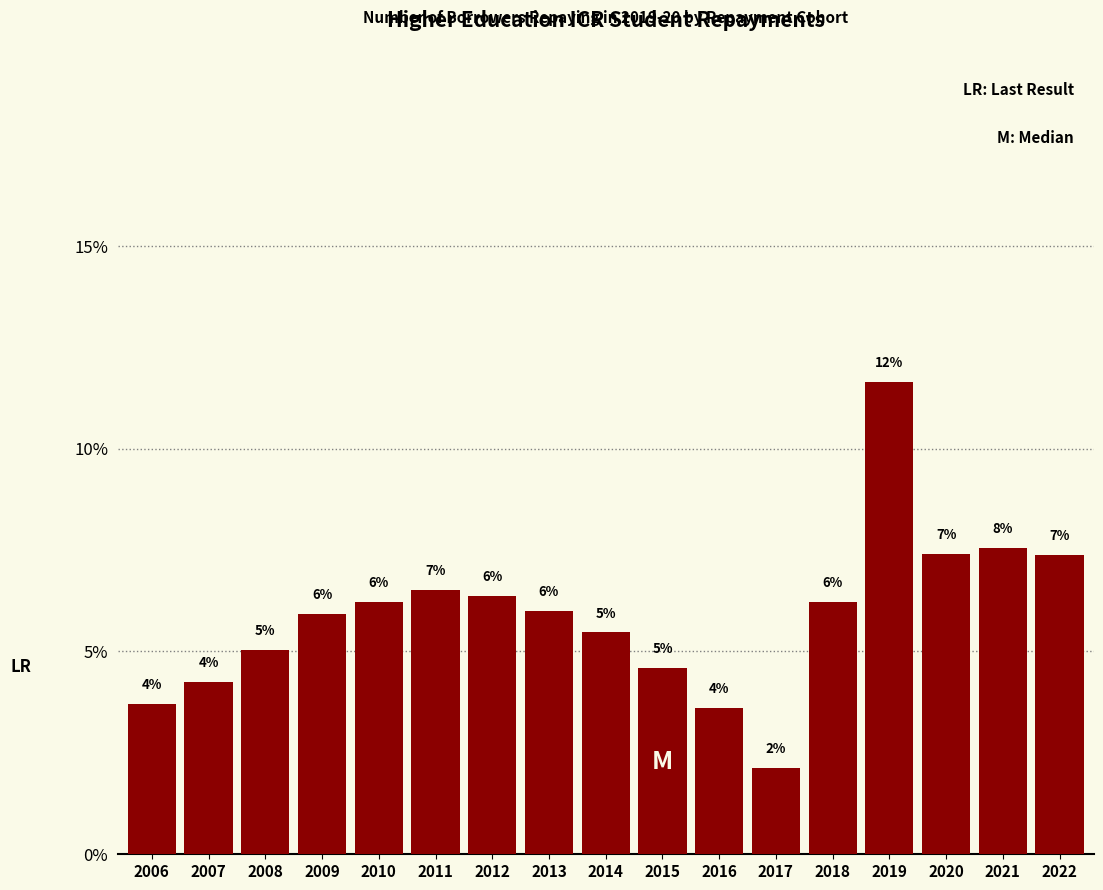

Are the bars horizontal?

No